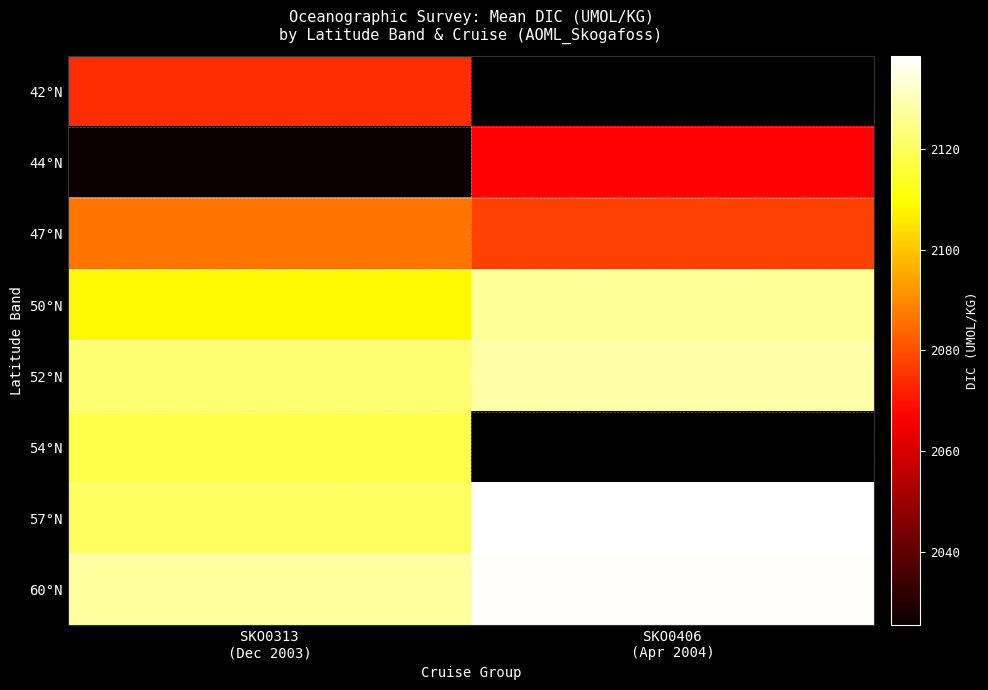

Is it true that 42°N equals 2074.1 at SKO0313 (Dec 2003)?

True